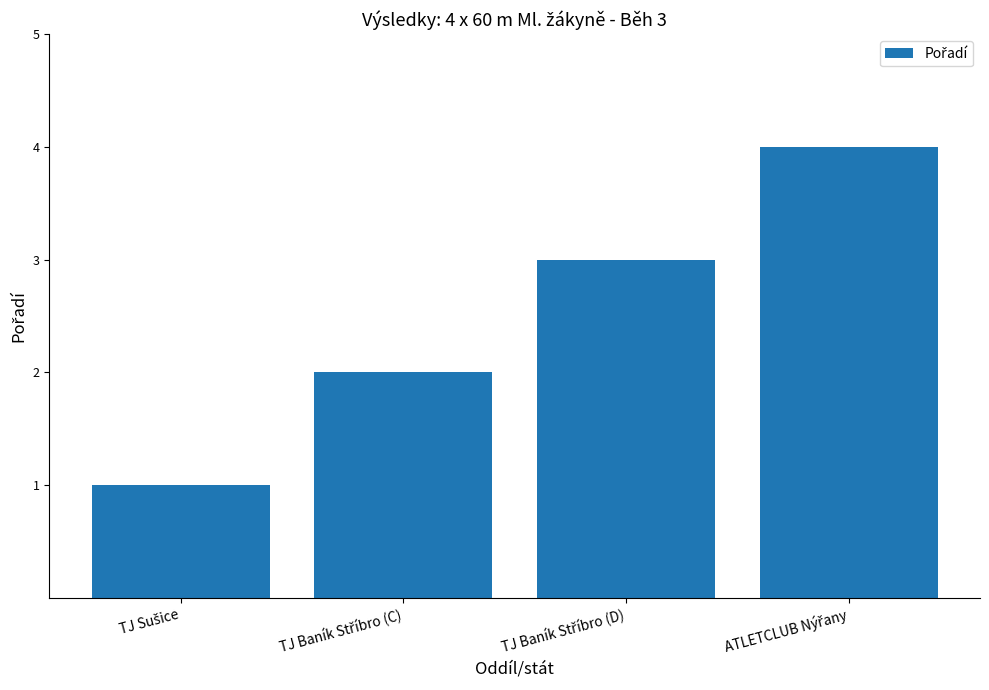

What is the difference between the maximum and minimum values?

3